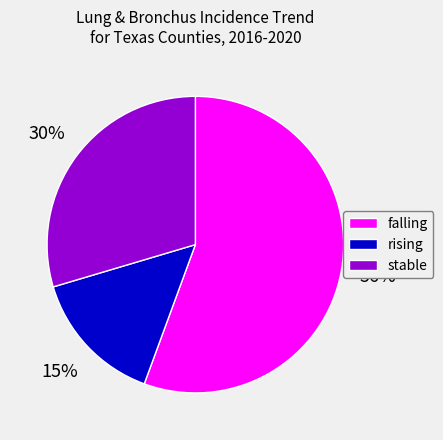

To the nearest percent, what portion does rising represent?

15%